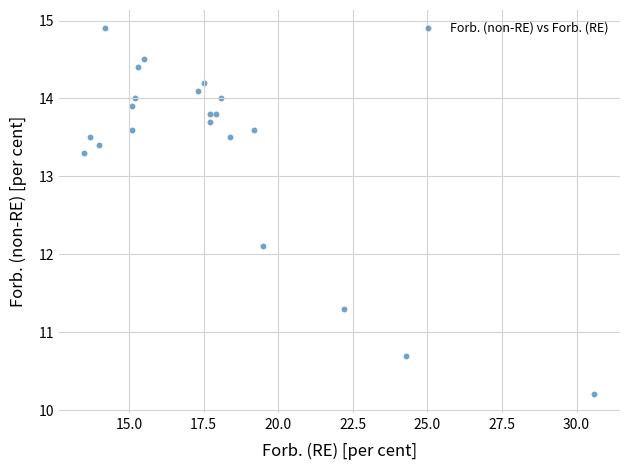

What is the range of X values (max minus min)?

17.1